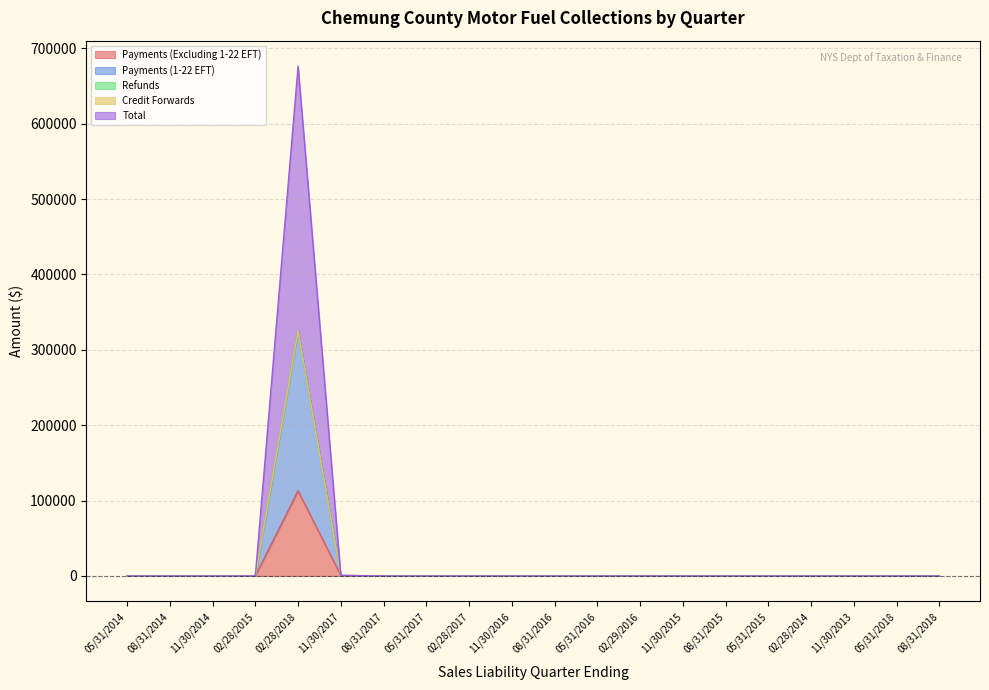

What is the maximum value for Payments (Excluding 1-22 EFT)?

112964.2